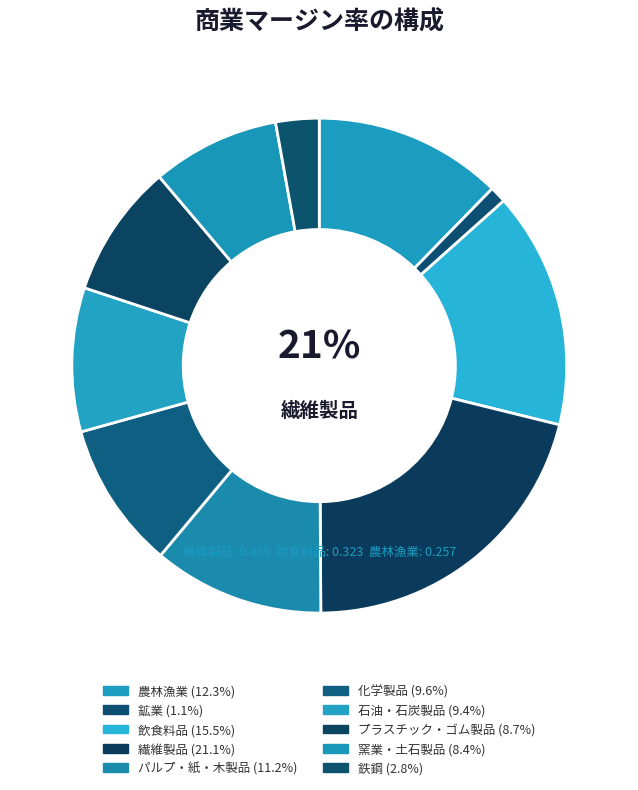

Is 繊維製品 the majority of the pie?

No